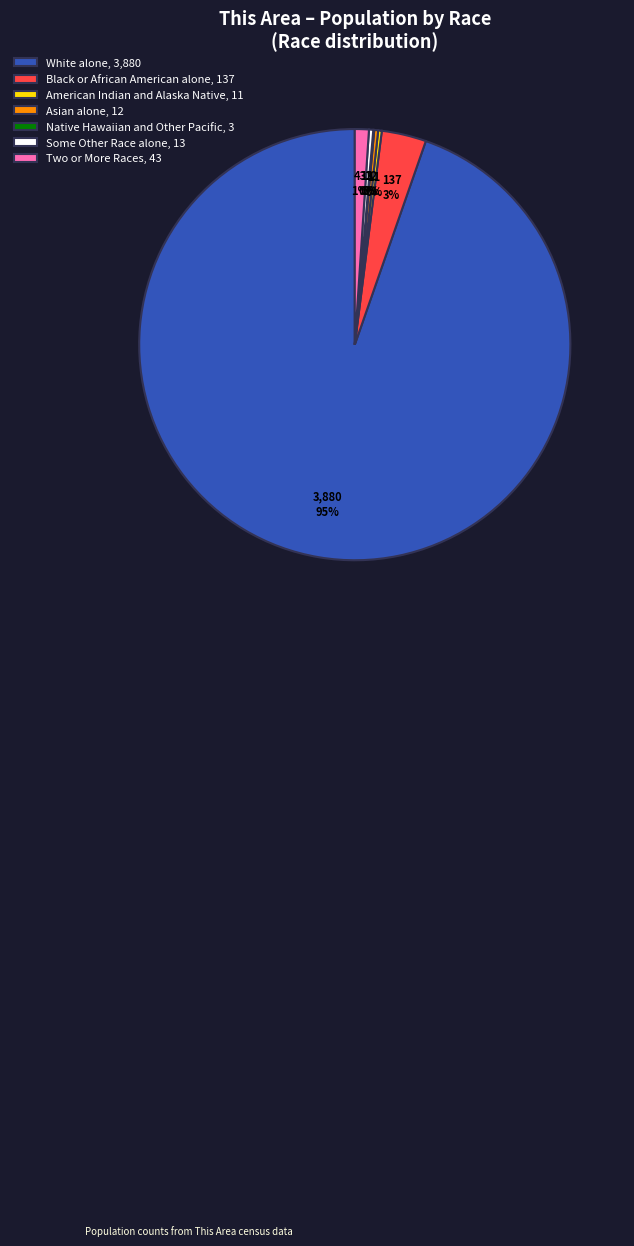

True or false: Two or More Races, 43 accounts for 1% of the total.

True